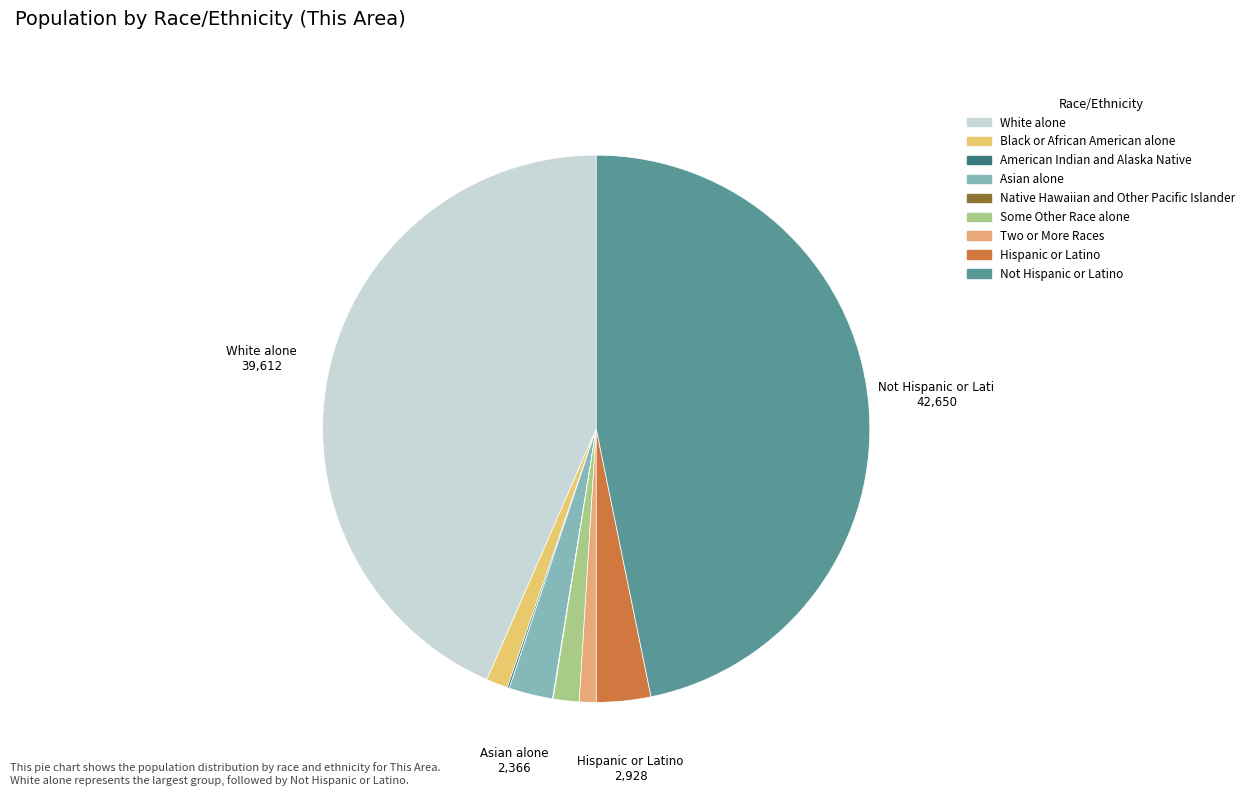

To the nearest percent, what is the combined percentage of Not Hispanic or Latino and Asian alone?

49%